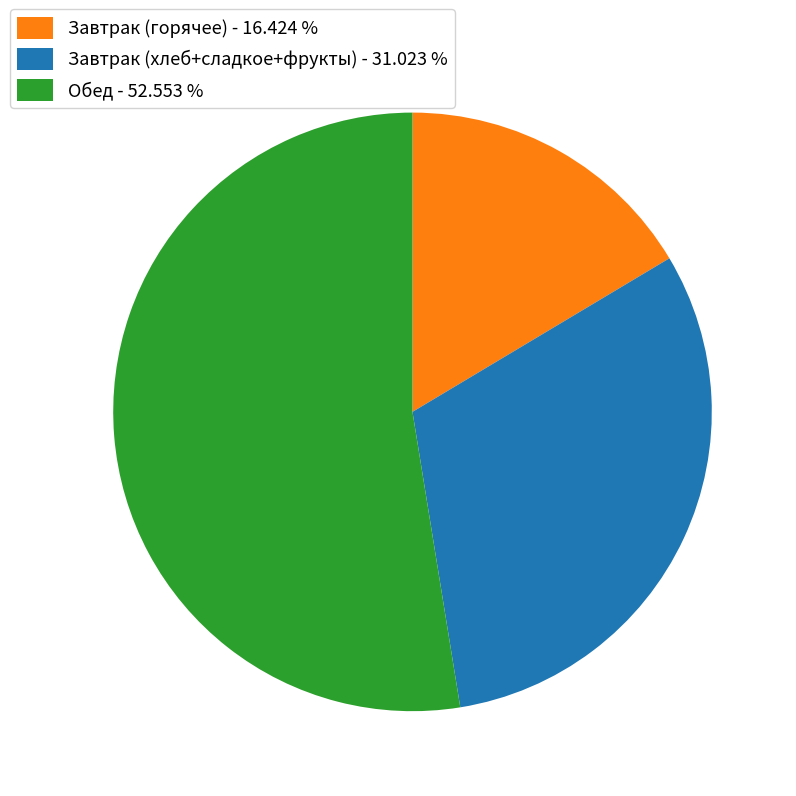

Is there a majority slice in this chart?

Yes